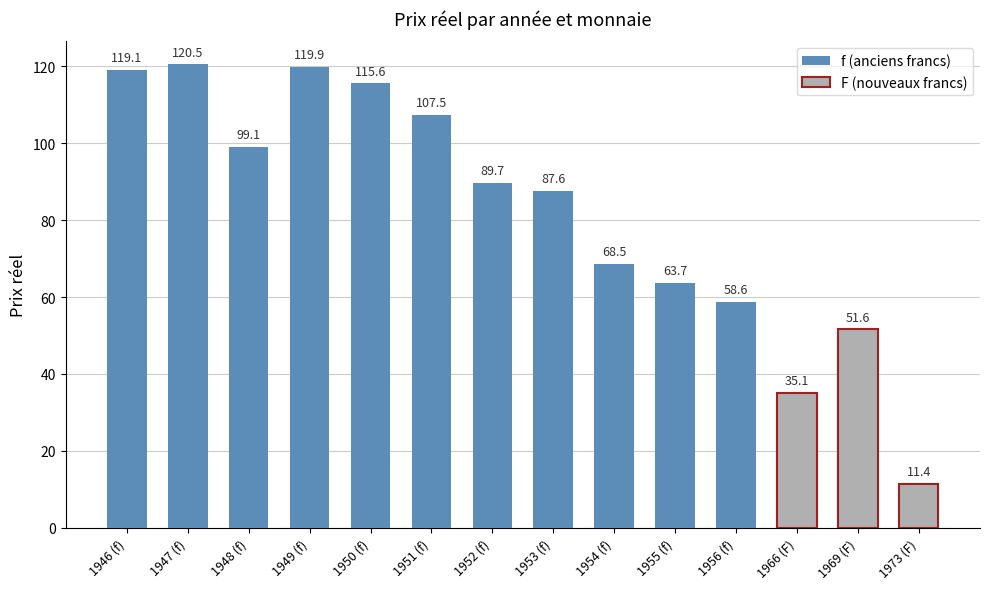

Rank the categories by f (anciens francs) value from highest to lowest.

1947 (f), 1949 (f), 1946 (f), 1950 (f), 1951 (f), 1948 (f), 1952 (f), 1953 (f), 1954 (f), 1955 (f), 1956 (f)